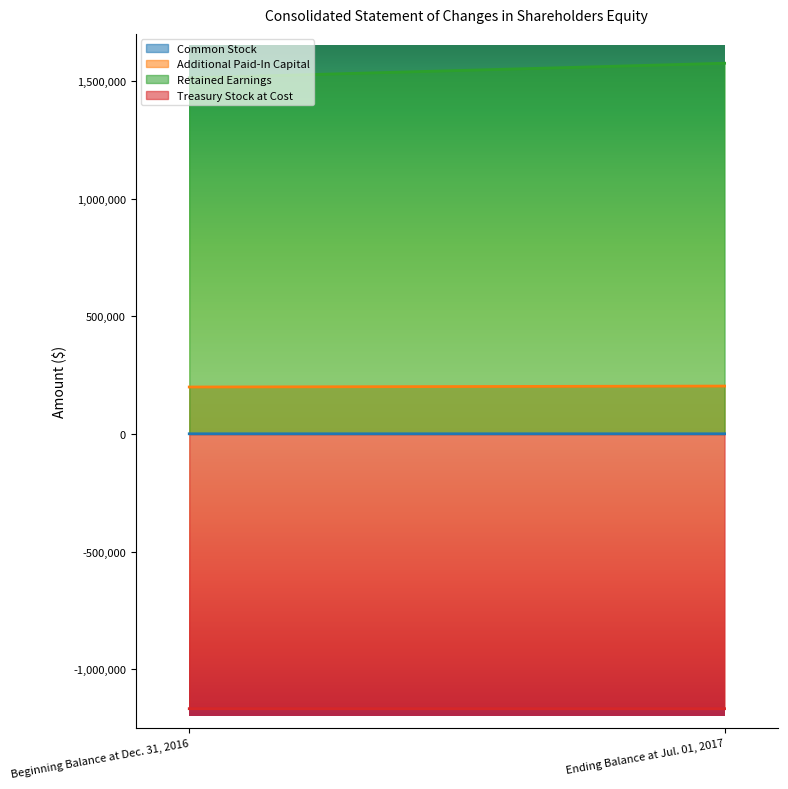

Read the Common Stock value at Beginning Balance at Dec. 31, 2016.

676